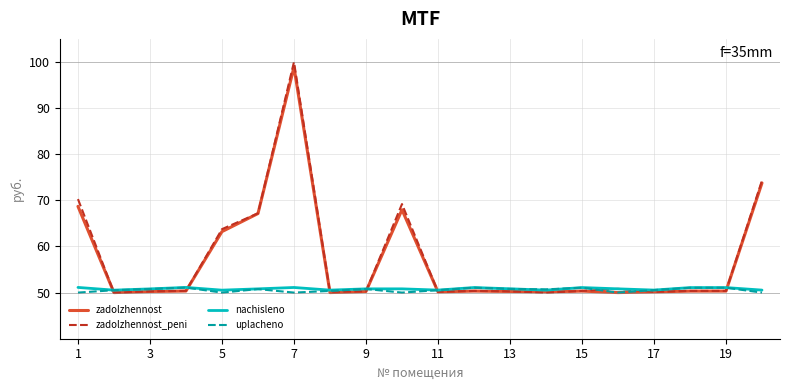

What is the sum of all uplacheno values?

1011.1